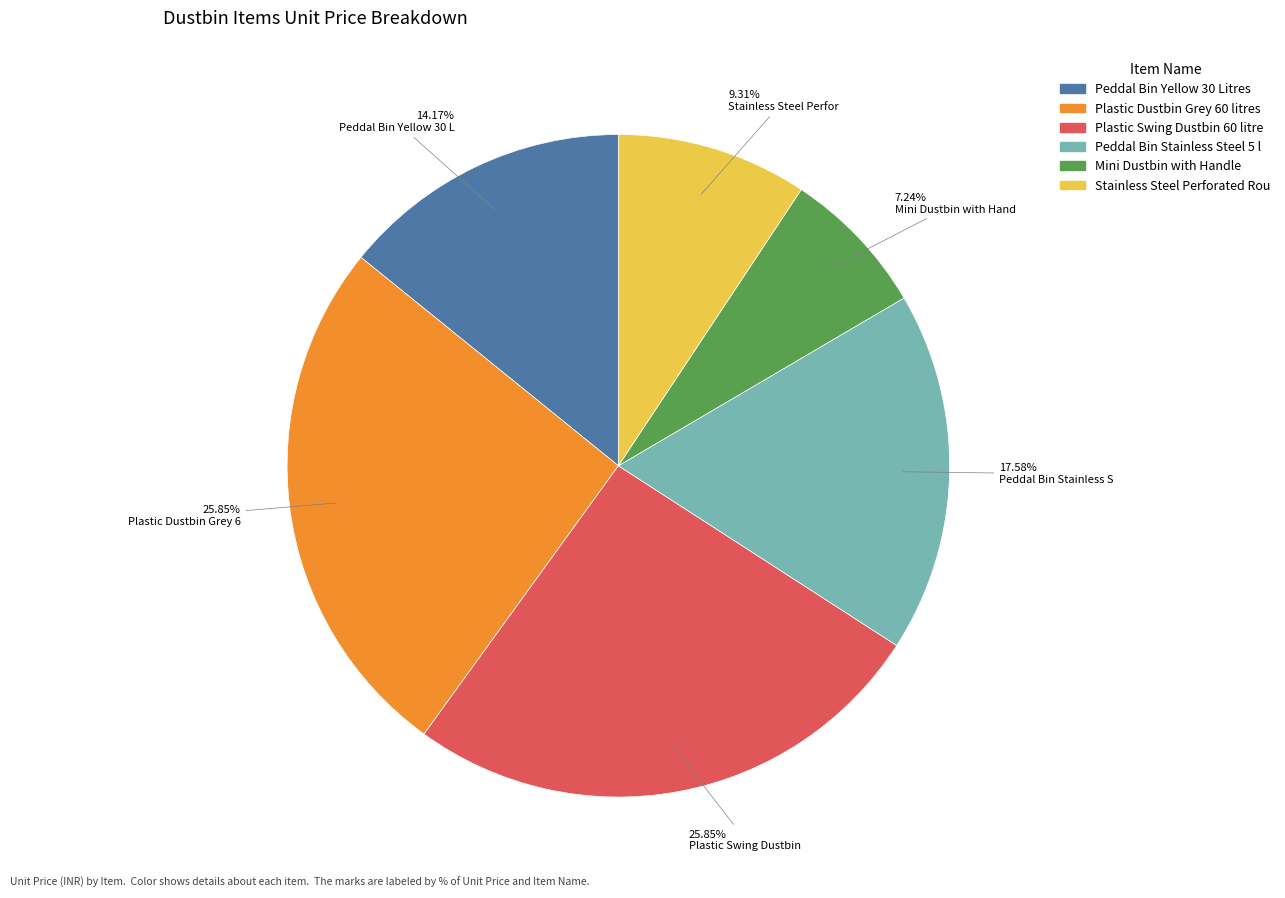

Does any single category account for the majority?

No